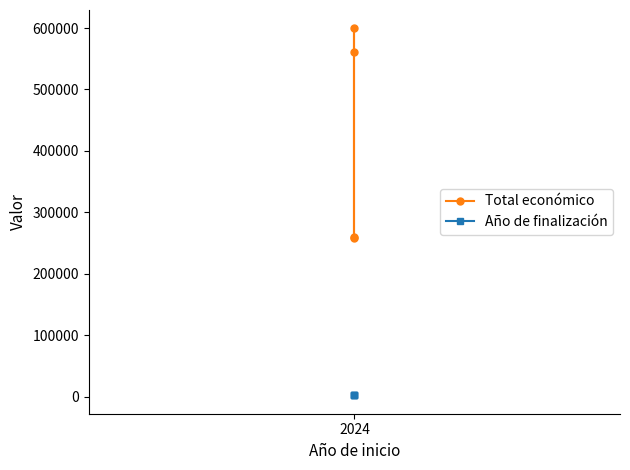

In Total económico, how many points are higher than both neighbors (excluding endpoints)?

1